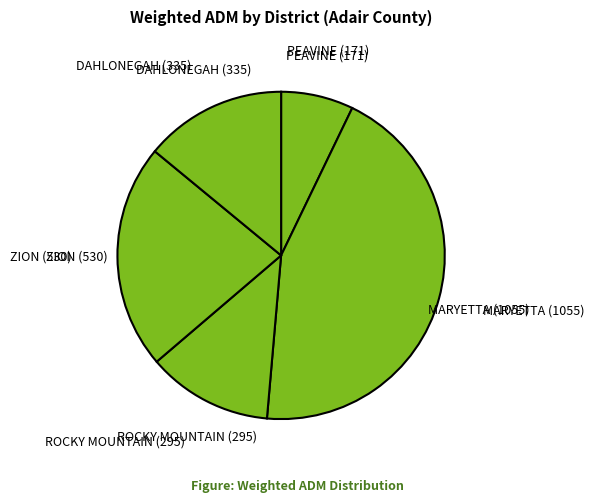

What is the largest slice in the pie chart?

MARYETTA (1055)